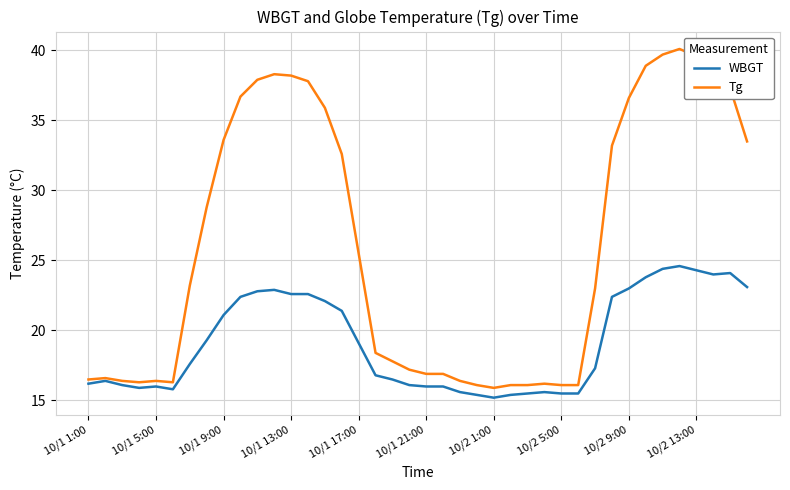

What is the greatest value displayed?

40.1